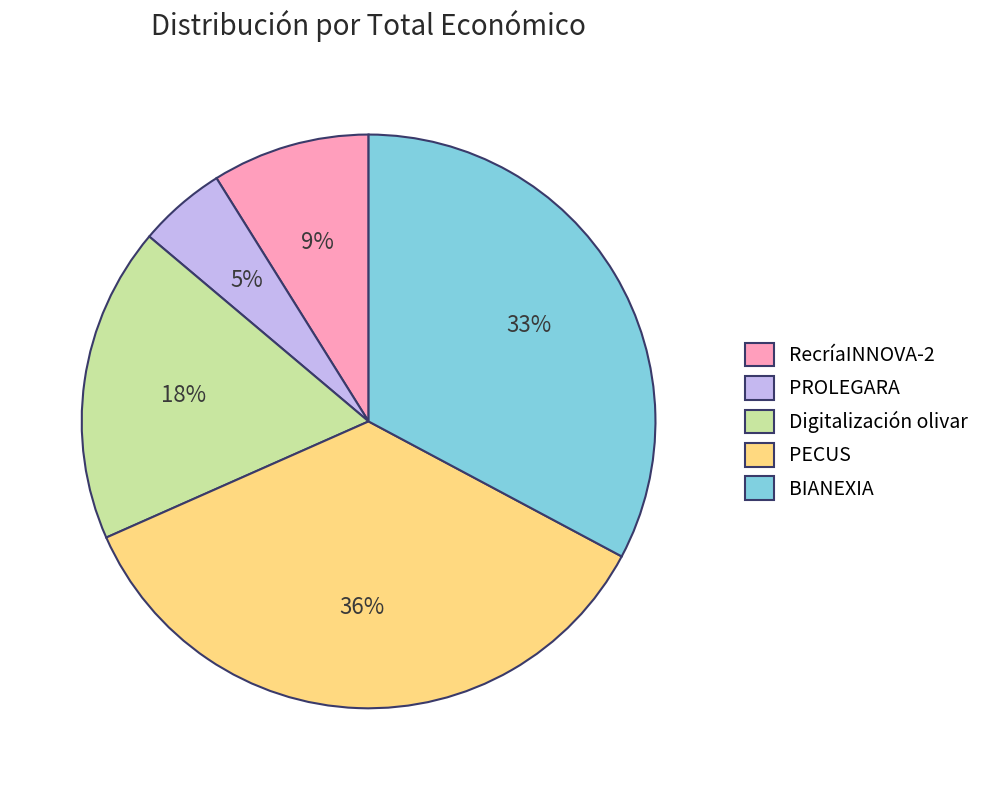

What is the largest slice in the pie chart?

PECUS